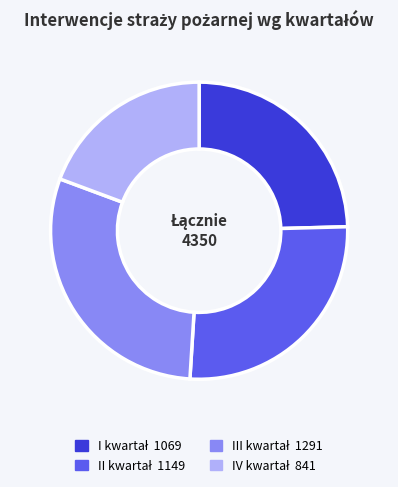

Is there any slice that represents more than half of the pie?

No